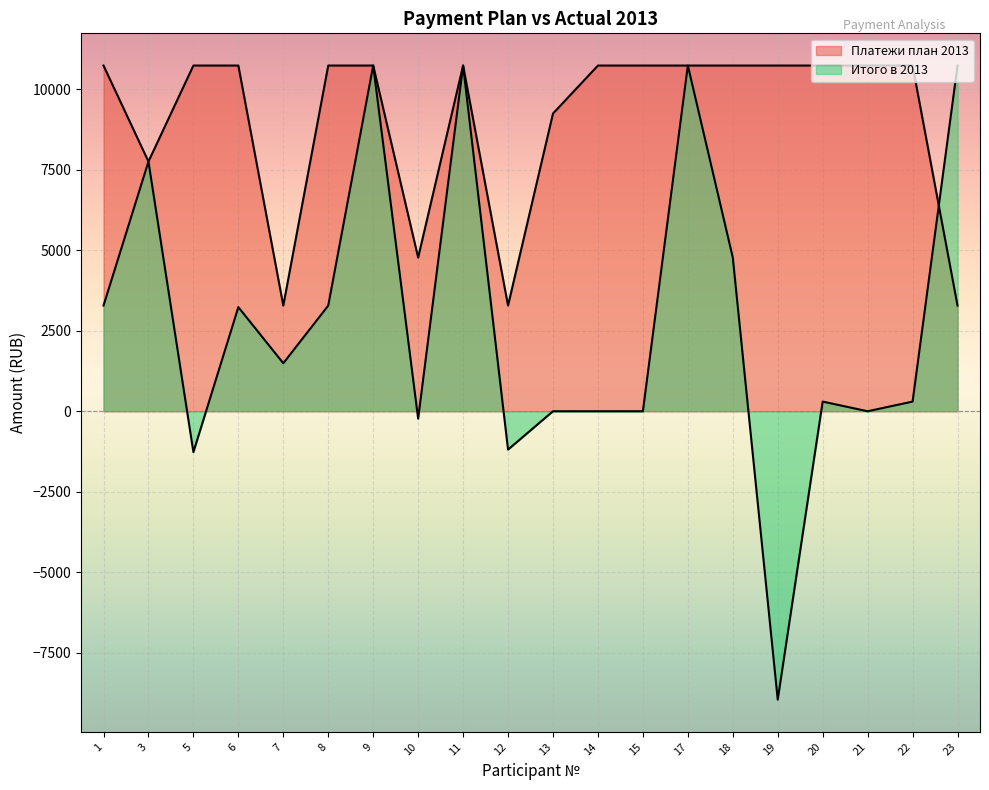

At 23, list the series in order from largest to smallest.

Итого в 2013, Платежи план 2013